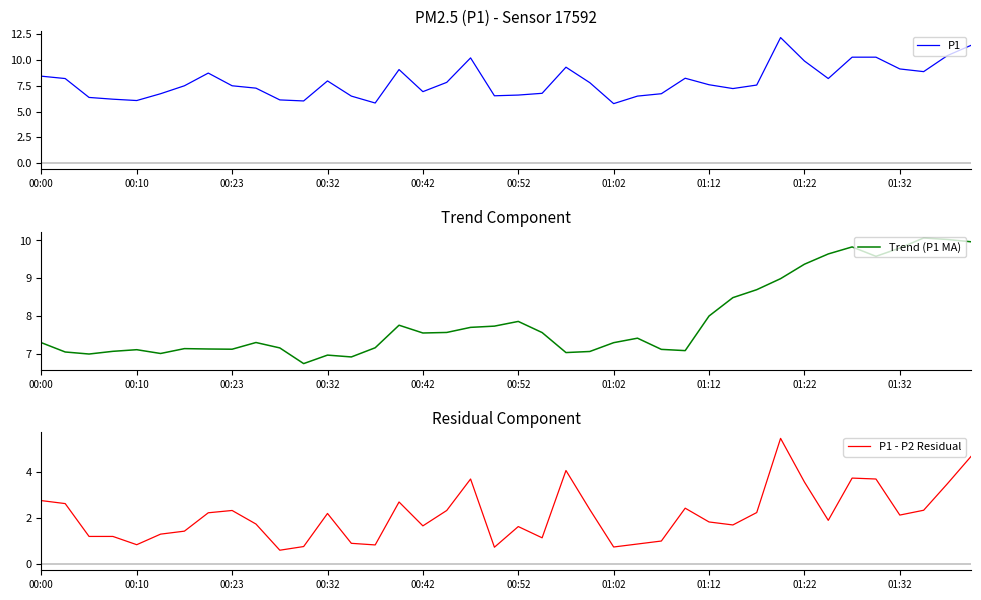

Is the value of Trend (P1 MA) at 31 greater than the value of P1 - P2 Residual at 37?

Yes